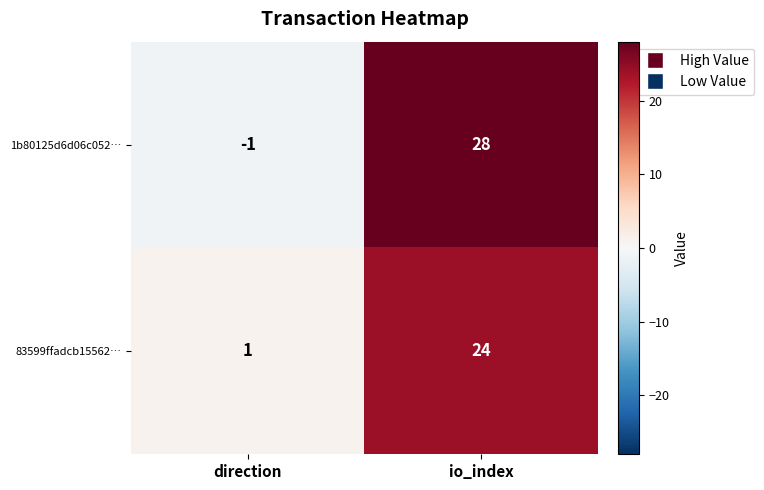

What is the sum of the 83599ffadcb15562… values at io_index and direction?

25